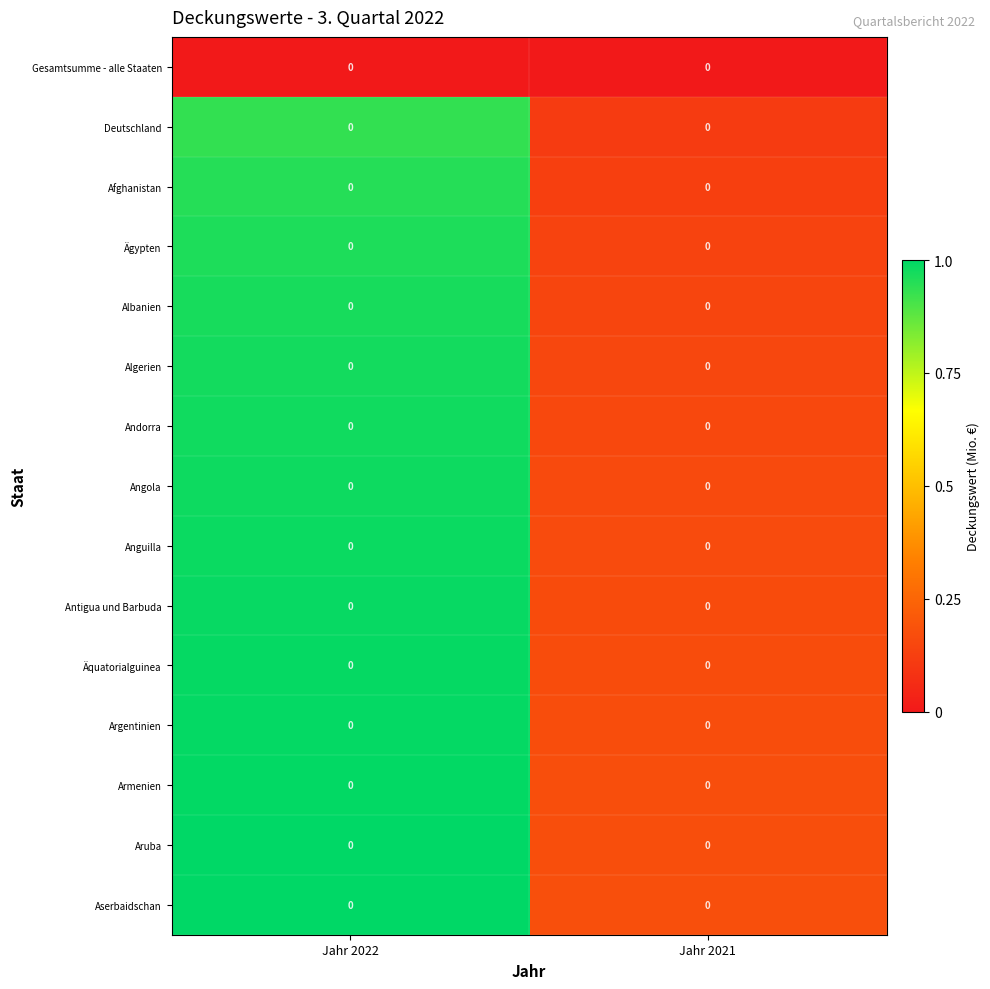

Rank the categories by Andorra value from highest to lowest.

Jahr 2022, Jahr 2021